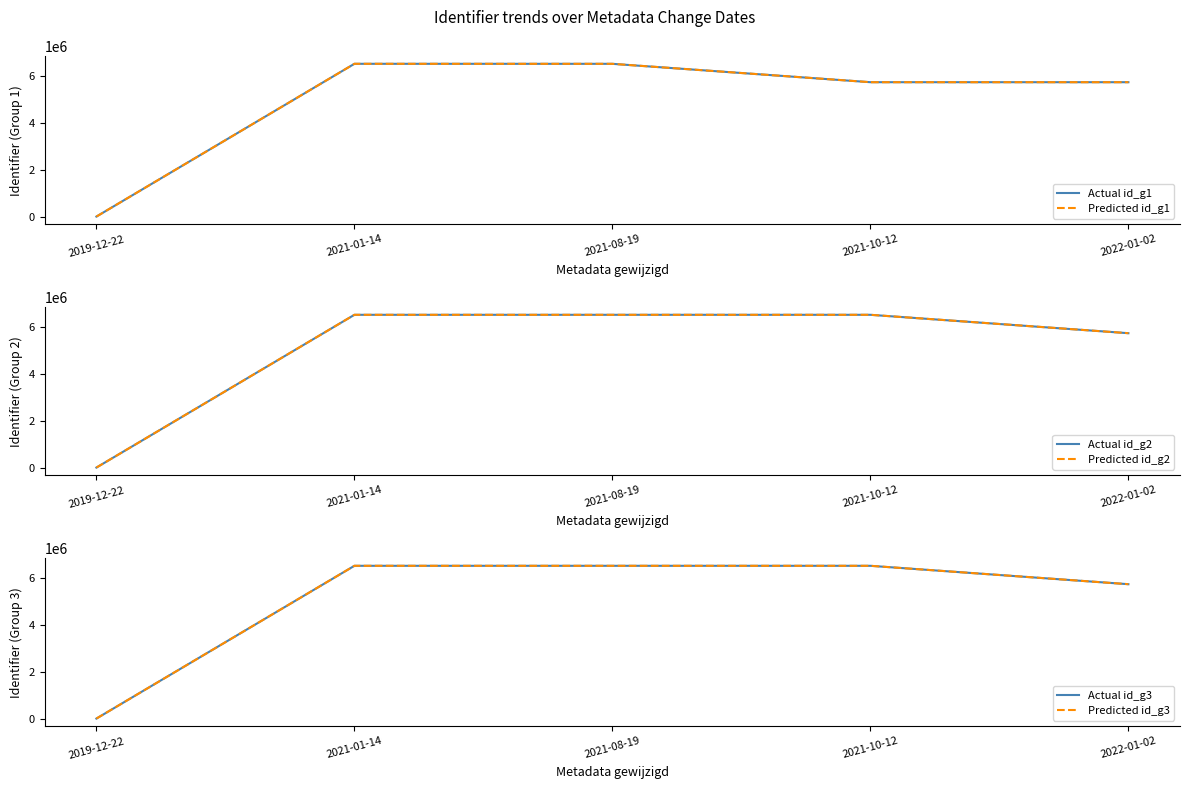

At which category is the sum across all series the highest?

2021-01-14